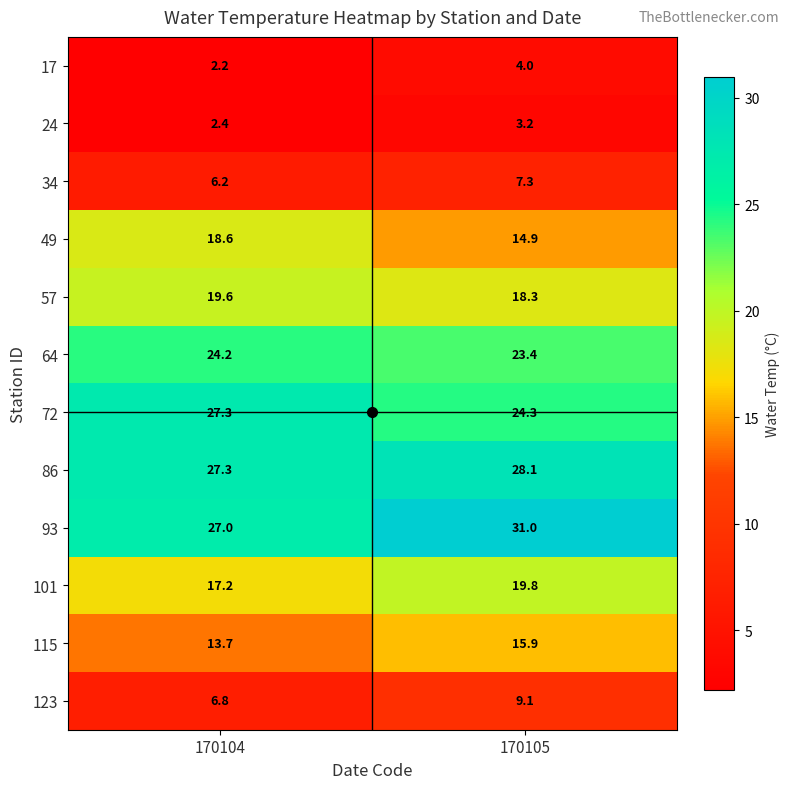

Which series has the largest range (max minus min)?

93